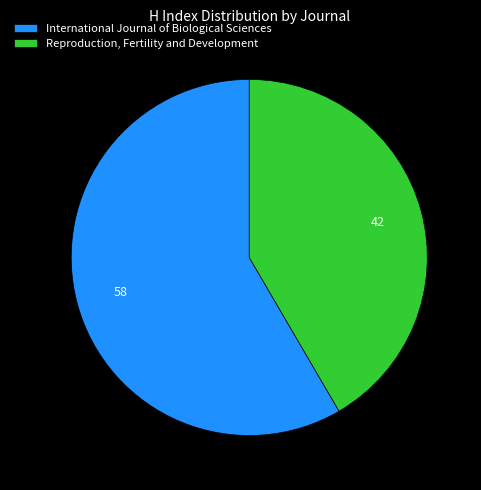

What is the smallest slice in the pie chart?

Reproduction, Fertility and Development